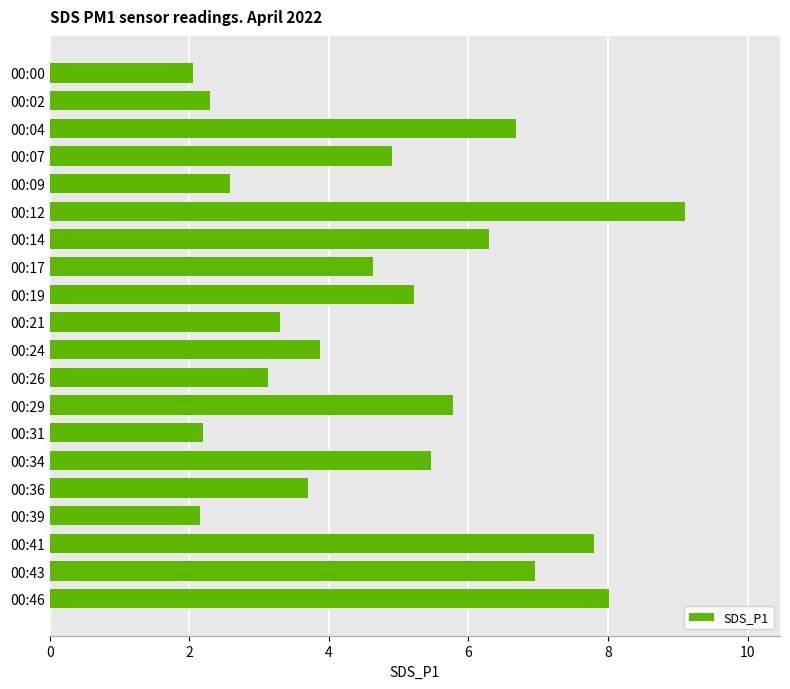

Is it true that the value at 00:34 is 1.6?

False